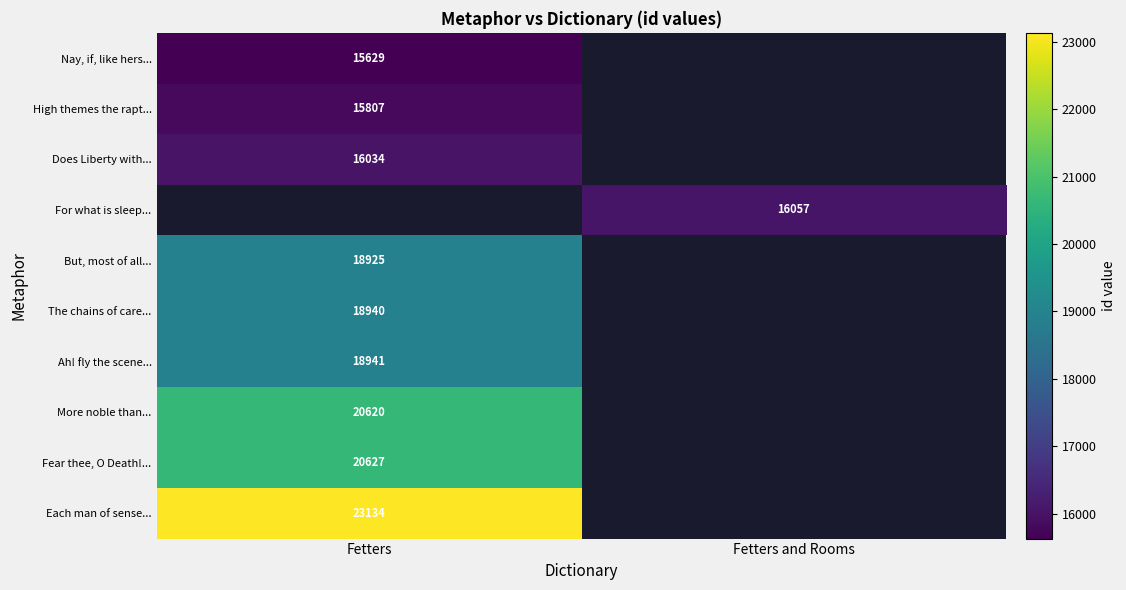

The Does Liberty with... series shows 16034 at Fetters. True or false?

True